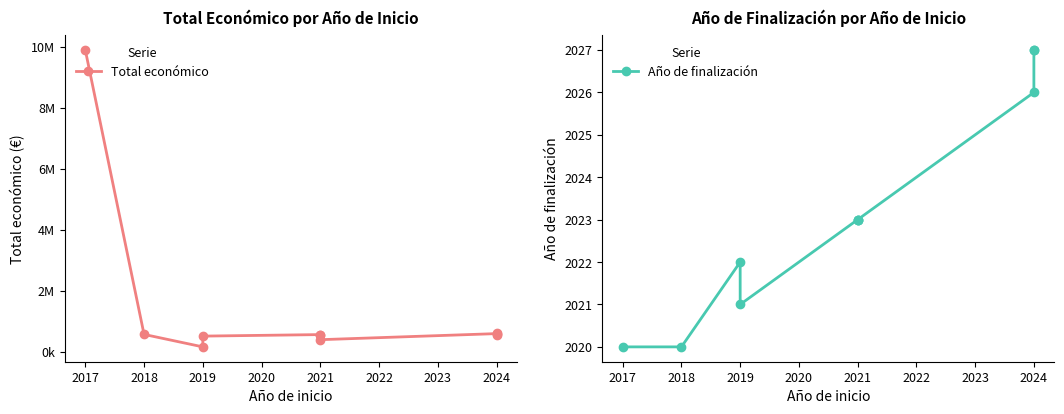

The value of Total económico at 2025 is 384047. True or false?

False